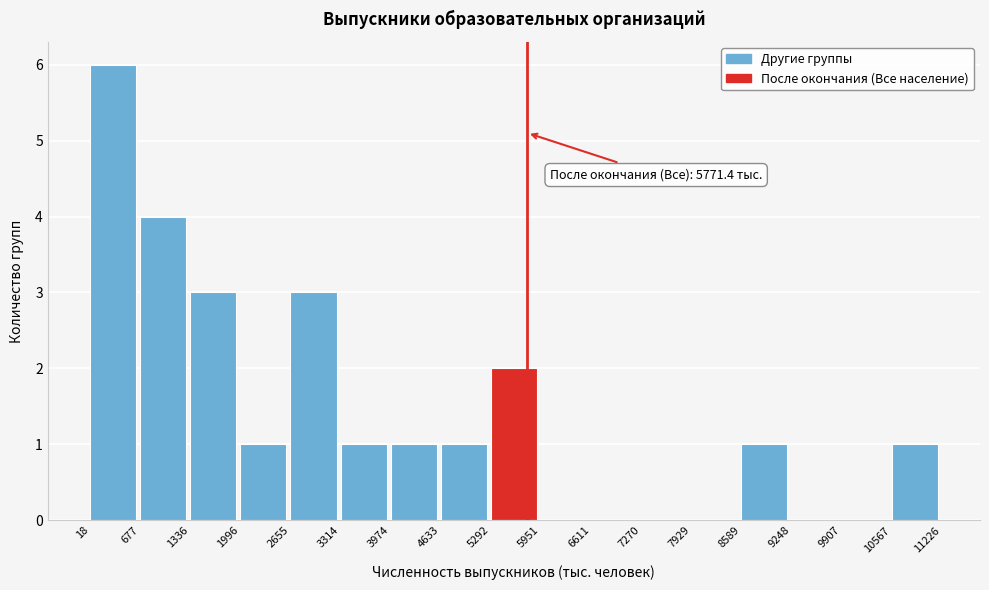

Which range on the x-axis has the tallest bar?

18 to 677